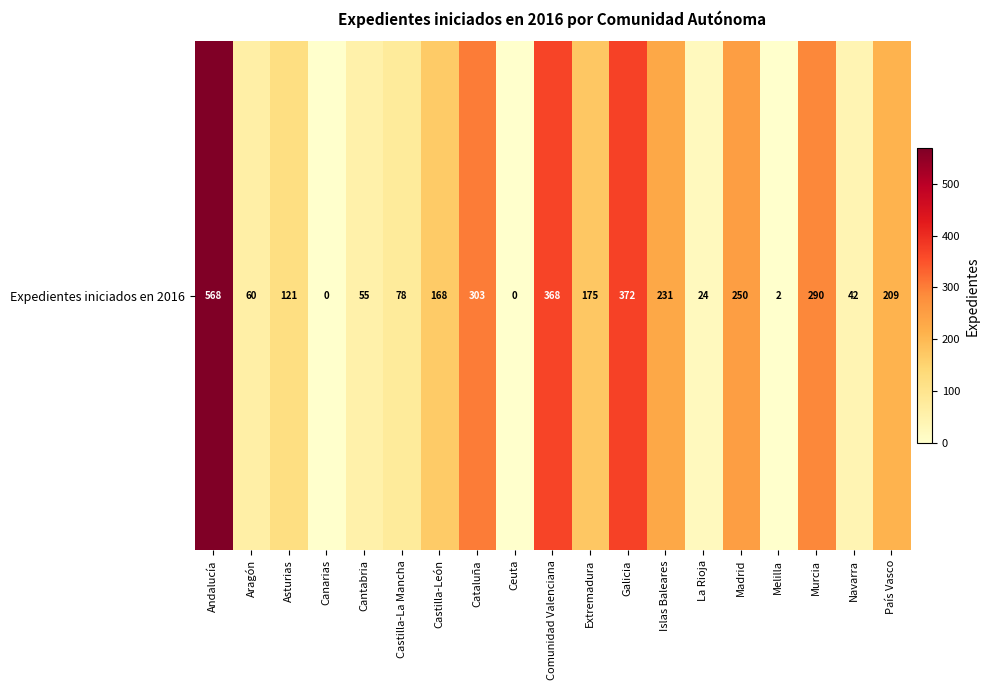

At which category does the chart reach its peak across all series?

Andalucía